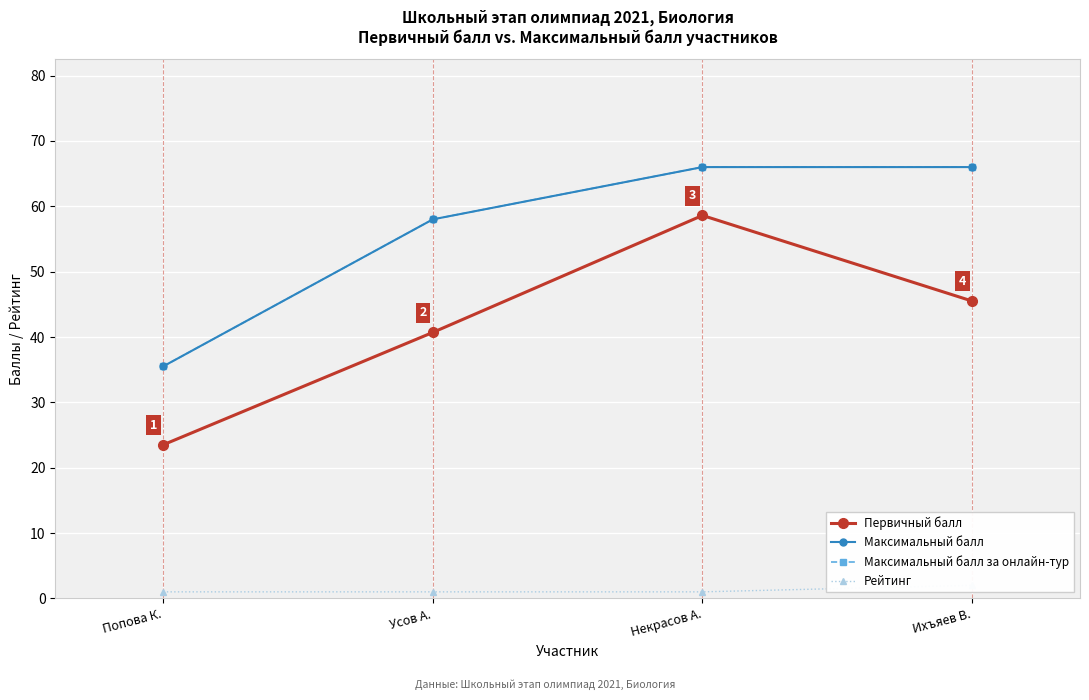

Which category has the lowest value in the Максимальный балл за онлайн-тур series?

Попова К.